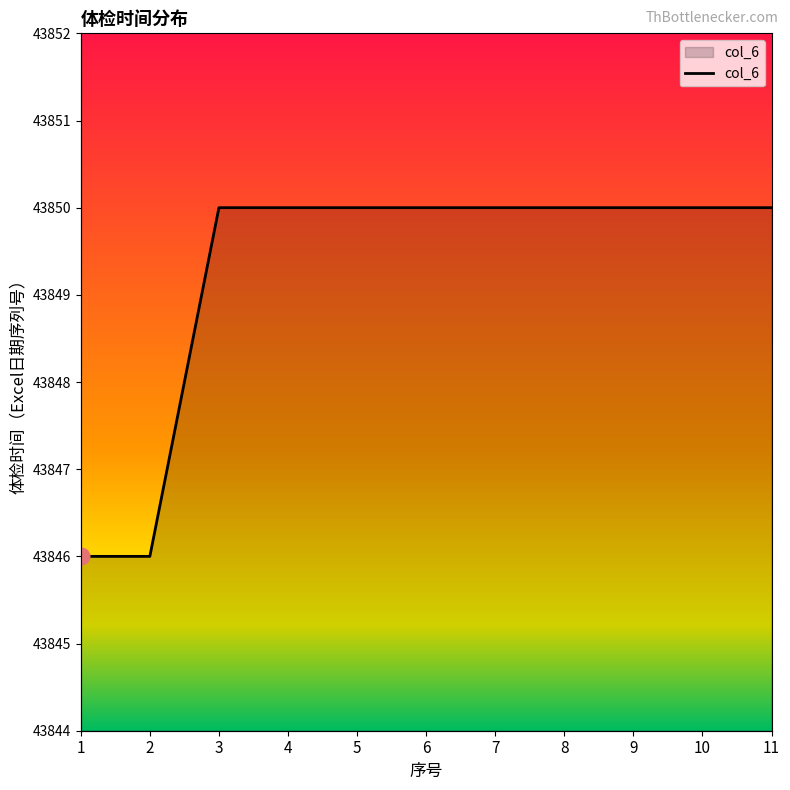

Reading left to right, extract all data points from this chart.

43846	43846	43850	43850	43850	43850	43850	43850	43850	43850	43850